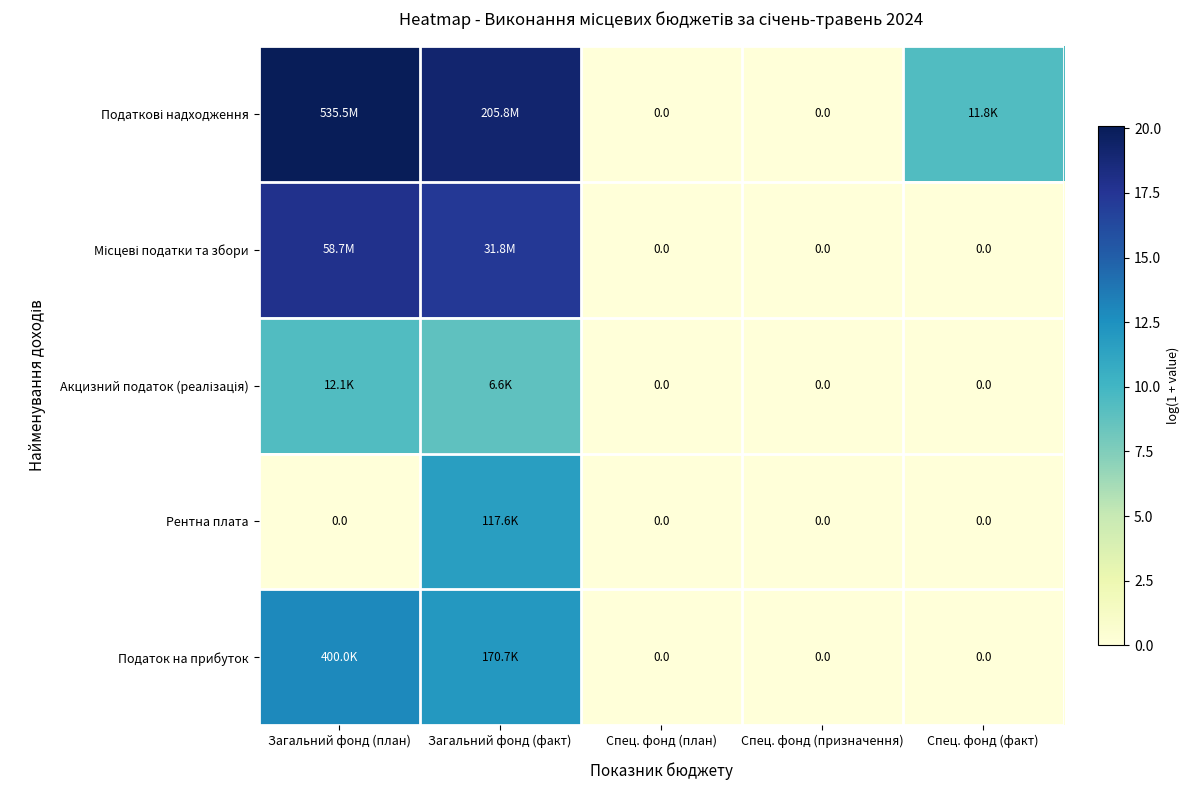

What is the difference between the highest and lowest values at Загальний фонд (факт)?

10.3